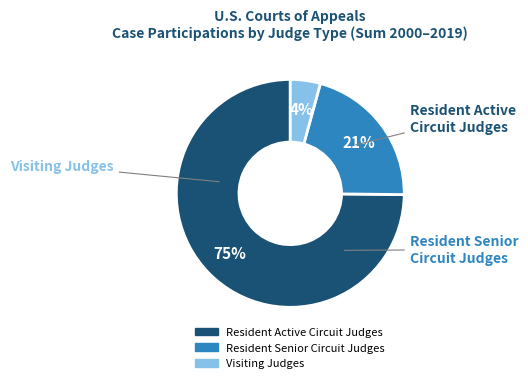

Is there any slice that represents more than half of the pie?

Yes